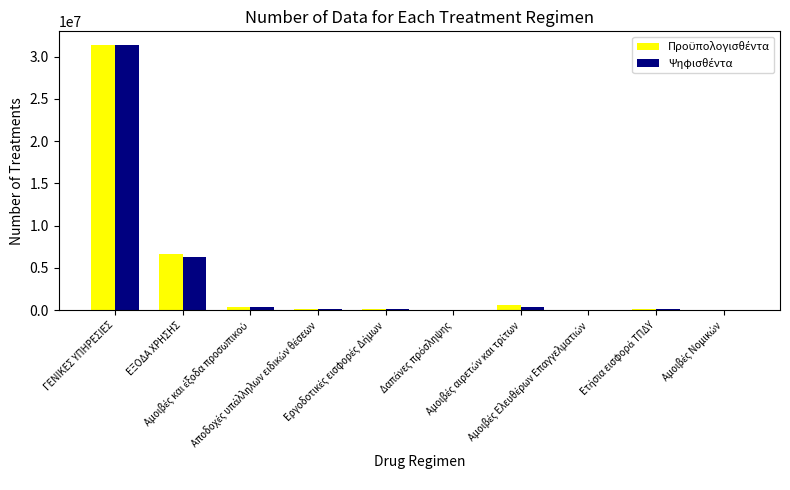

At which category does the chart reach its peak across all series?

ΓΕΝΙΚΕΣ ΥΠΗΡΕΣΙΕΣ